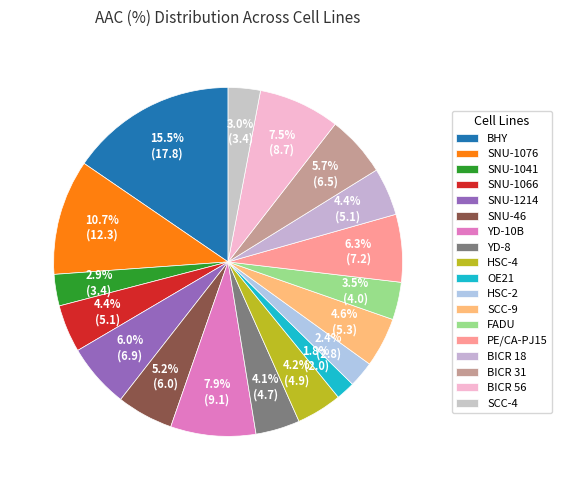

How many slices are in this pie chart?

18